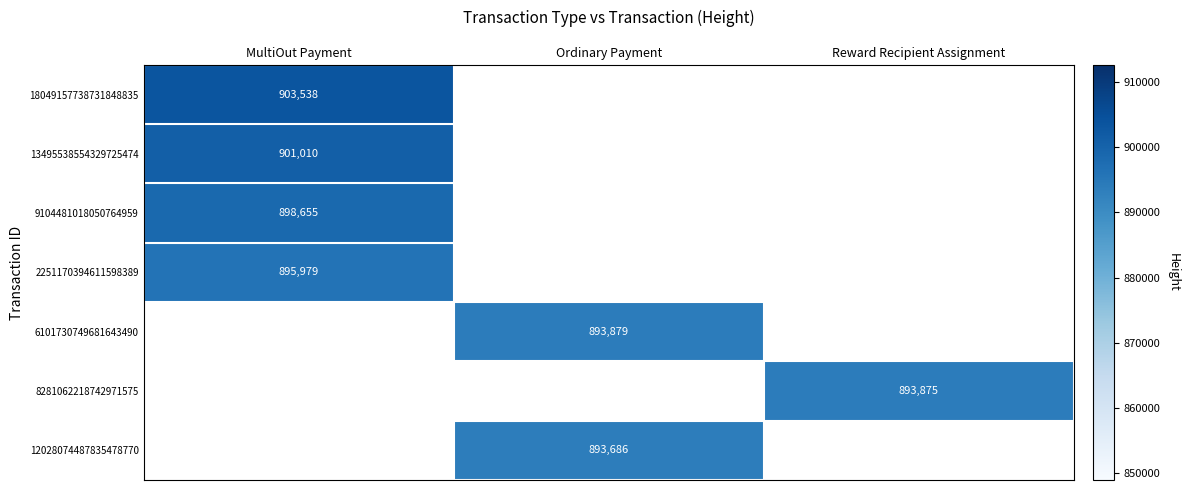

The 9104481018050764959 series shows 898655 at MultiOut Payment. True or false?

True